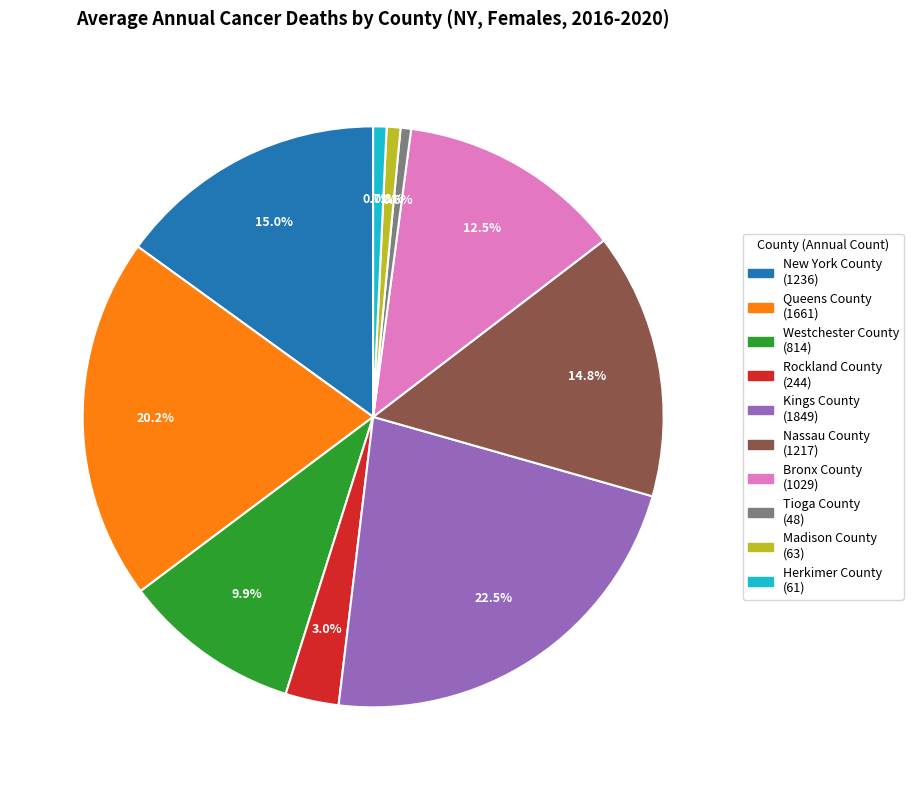

What is the total percentage of Westchester County and Herkimer County?

10.6%